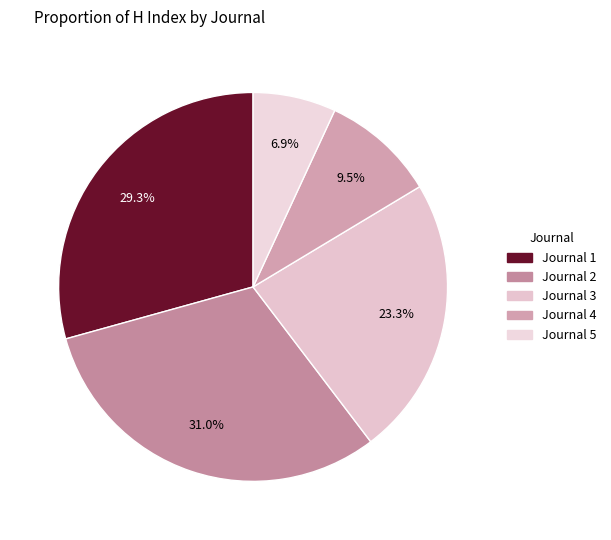

Combined, do Journal 4 and Journal 2 account for over 50%?

No